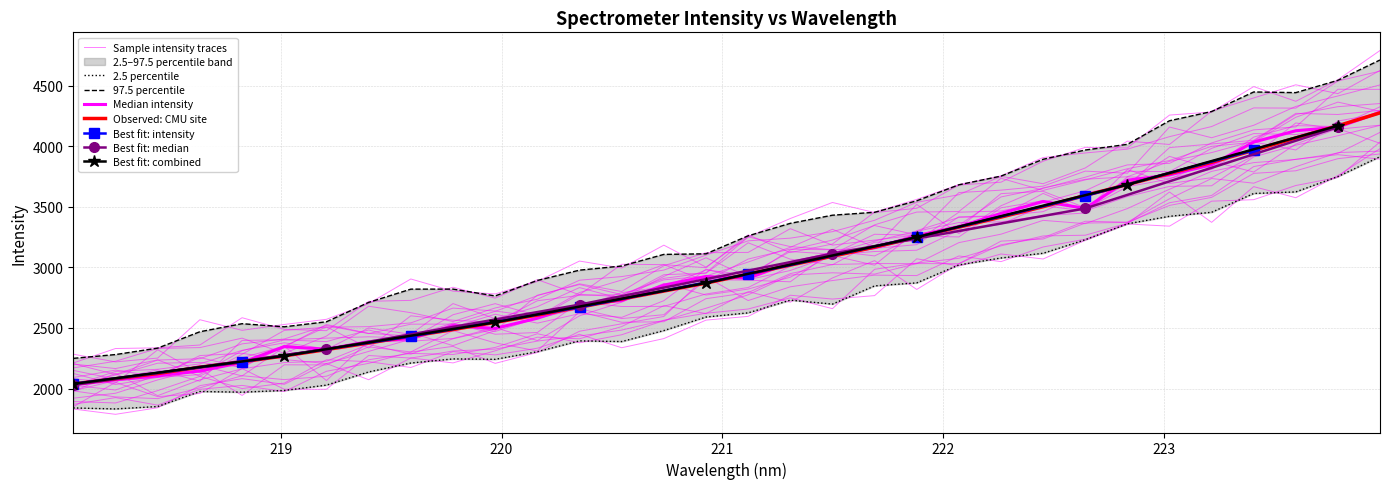

What position from the right is 222.0721?

11